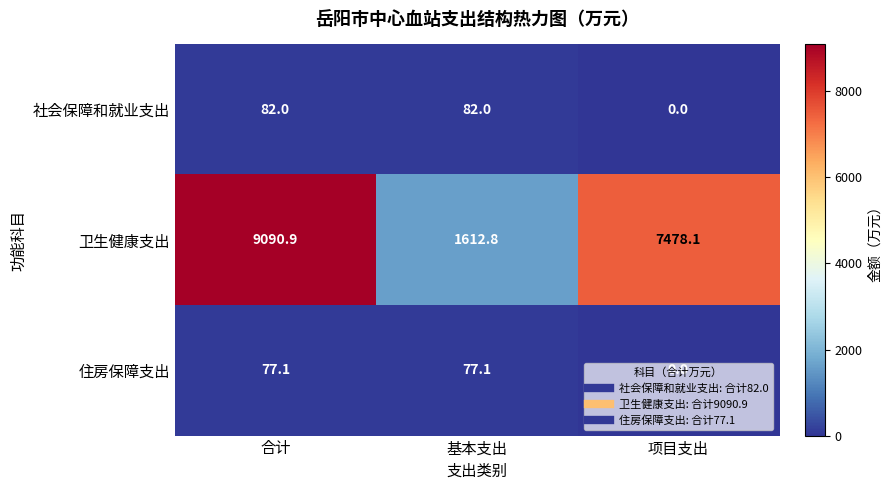

What is the total value across all series at 基本支出?

1771.9